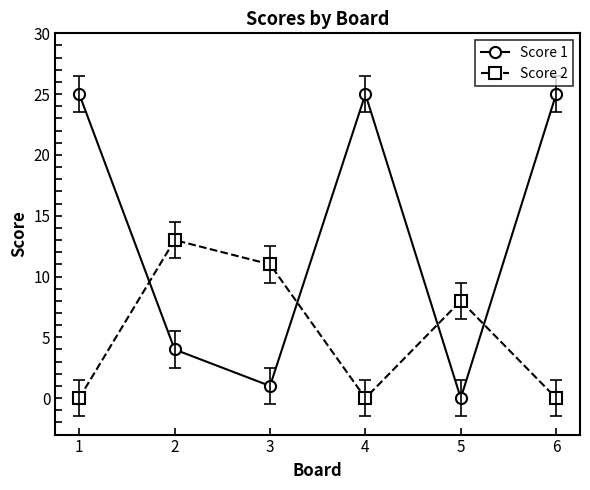

Count the number of data series in this chart.

2